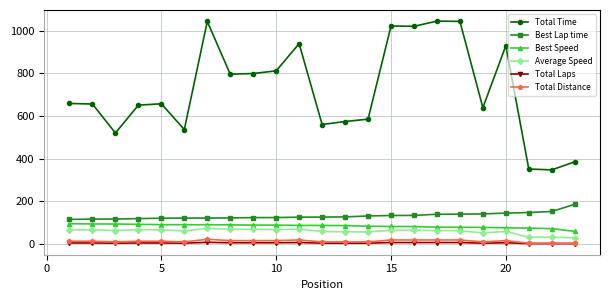

Which series has the largest range (max minus min)?

Total Time